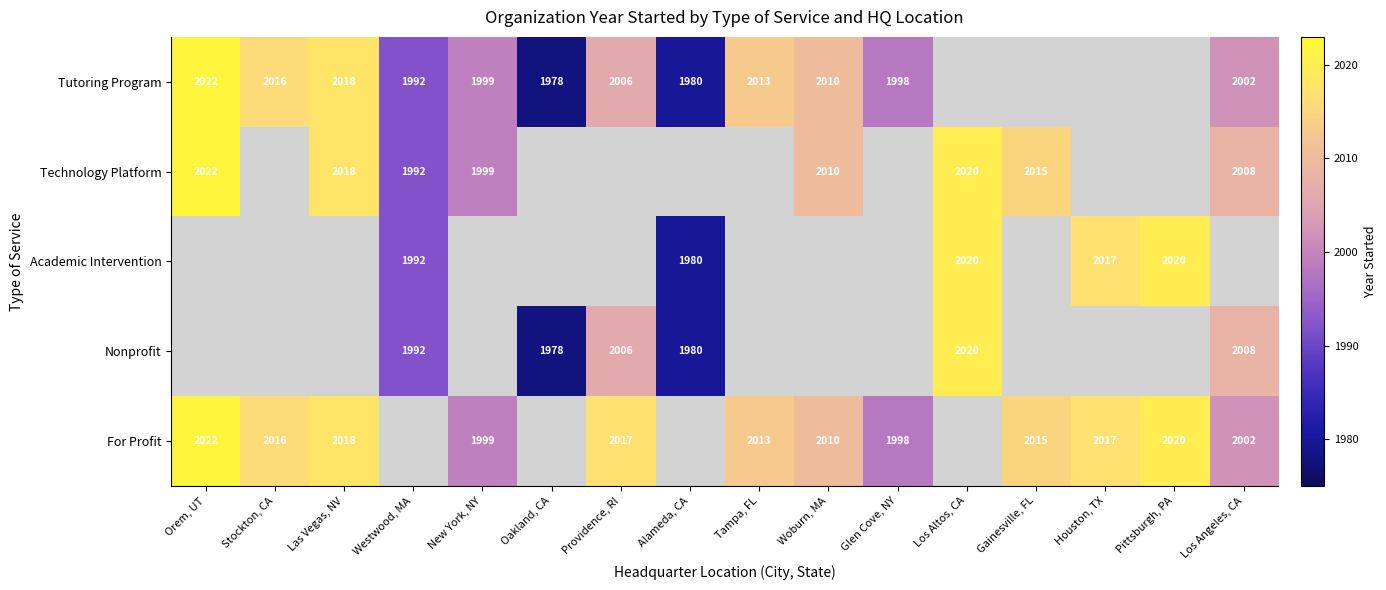

The Tutoring Program series shows 2823 at Tampa, FL. True or false?

False